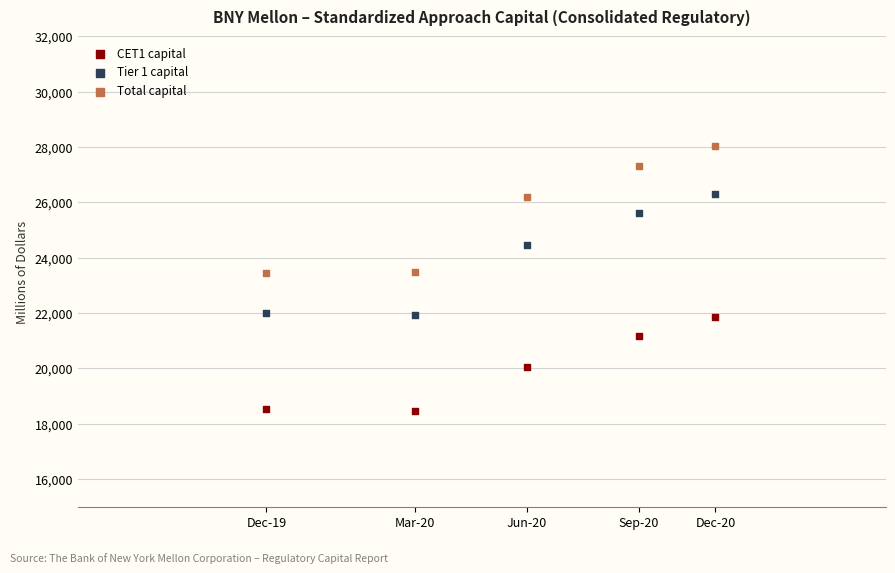

Which series reaches the minimum Y coordinate?

CET1 capital